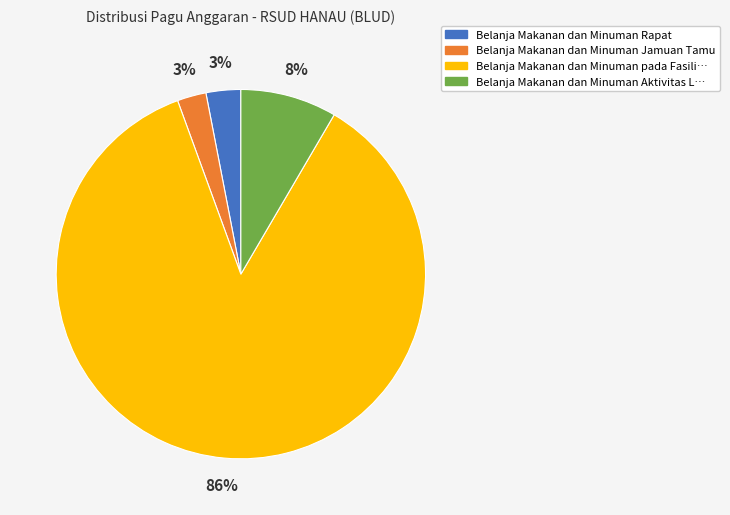

To the nearest percent, what is the difference between the largest and smallest slice percentages?

83%